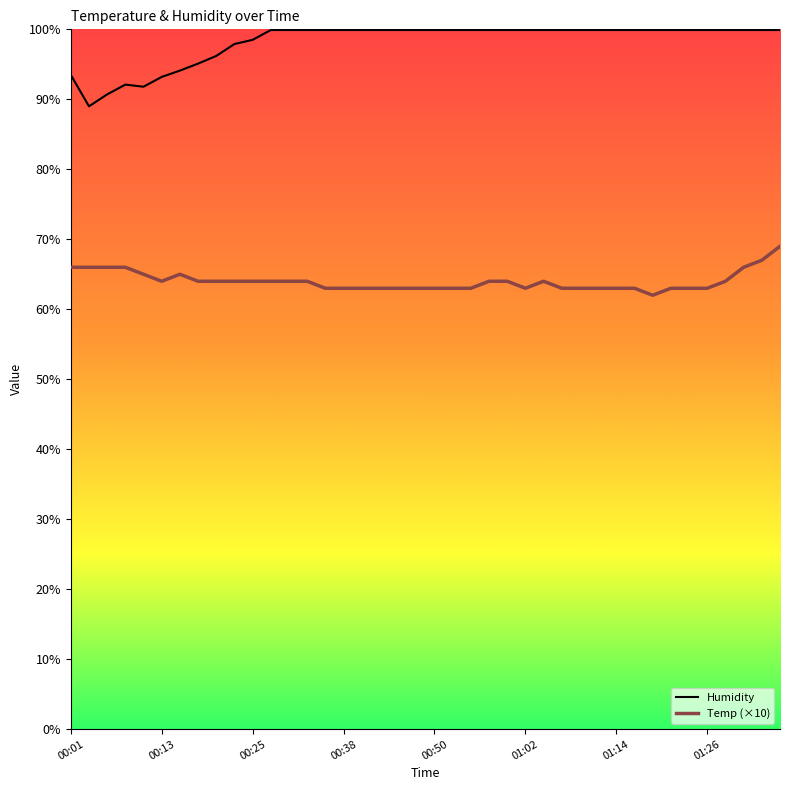

Rank the series by their maximum value, from highest to lowest.

Humidity, Temp (×10)